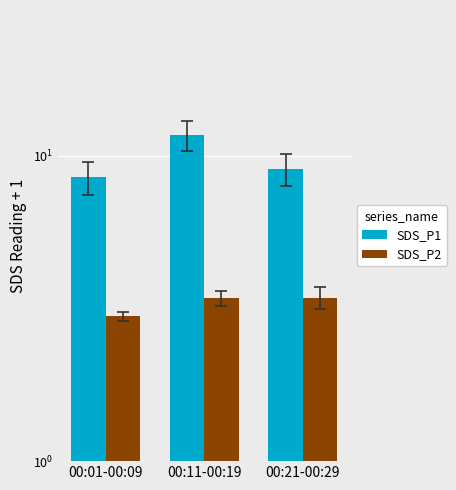

How many groups of bars are there?

3